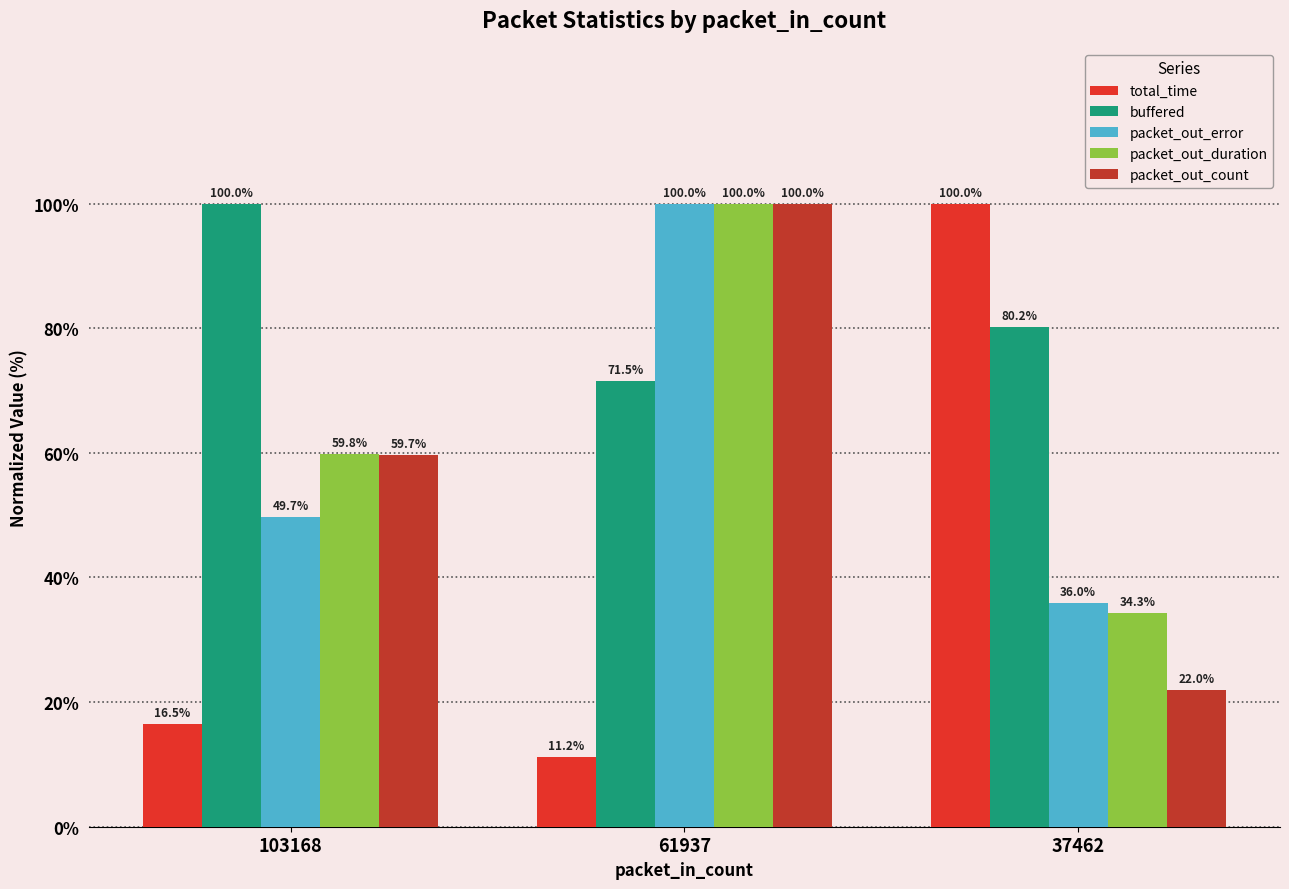

What is the average value of the packet_out_duration series?

64.7